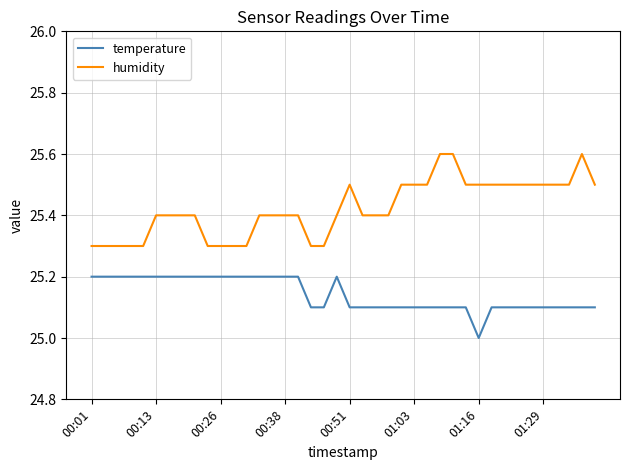

Which series has the largest total across all categories?

humidity